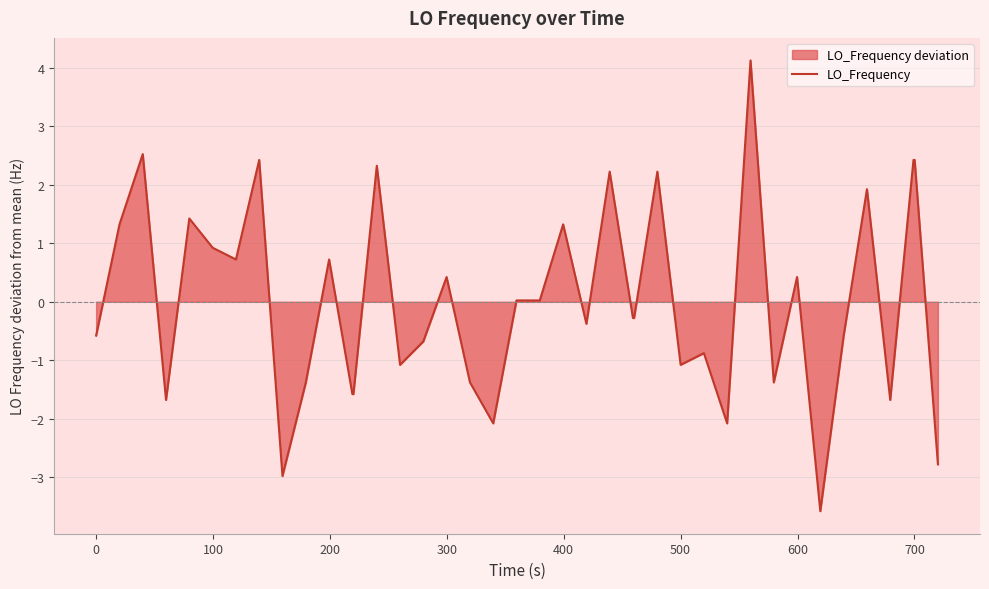

What is the difference between the maximum and minimum values?

7.7